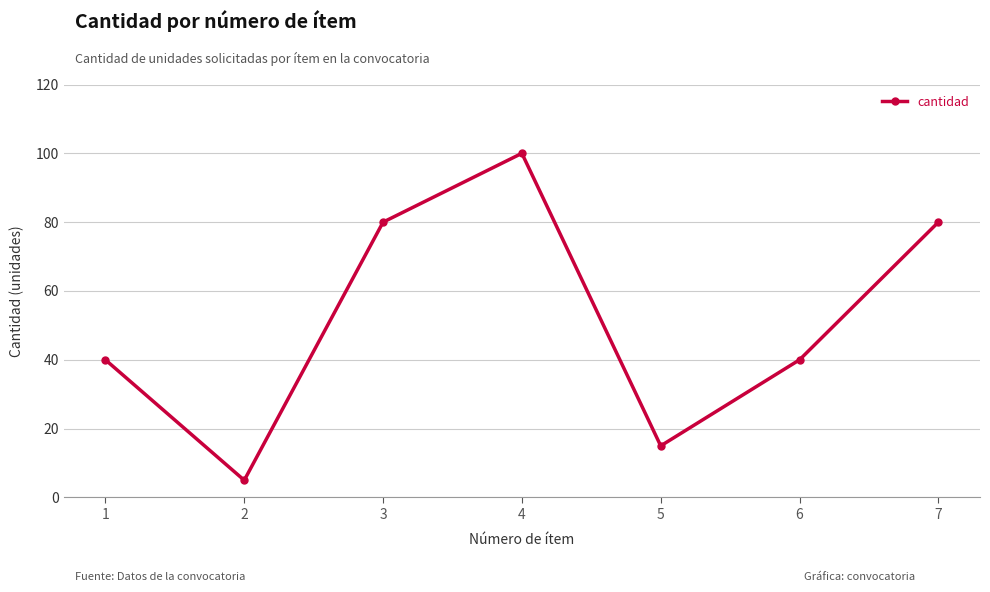

The chart shows a value of 5 at 5. True or false?

False